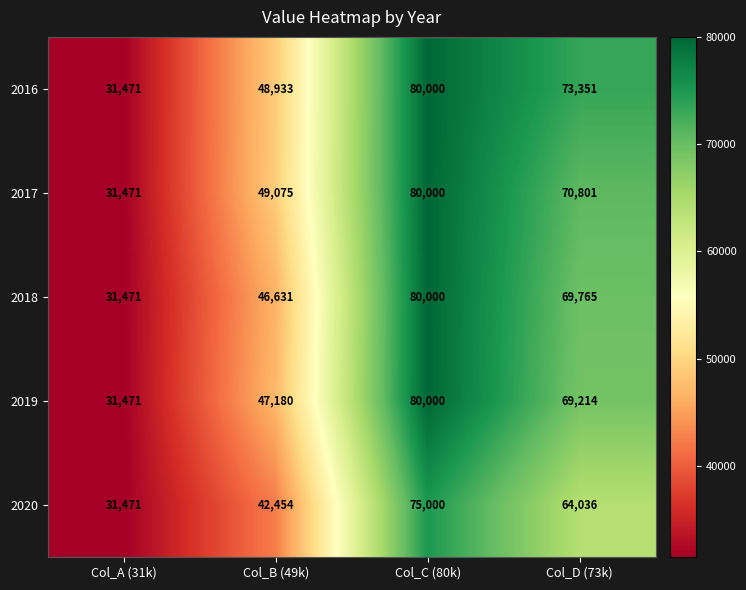

Which label corresponds to the largest value in the chart?

Col_C (80k)